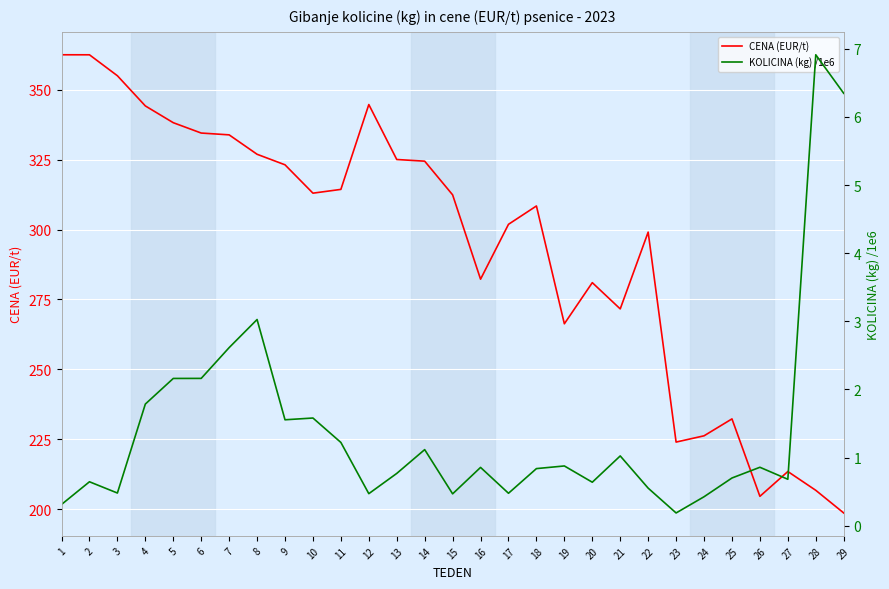

Which series has the widest spread of values?

CENA (EUR/t)